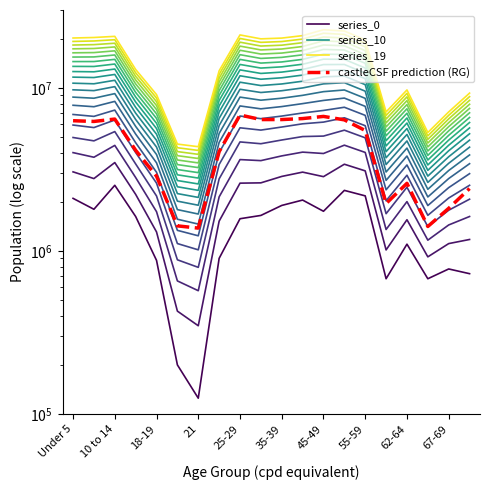

True or false: series_19 and series_0 cross at least once.

False